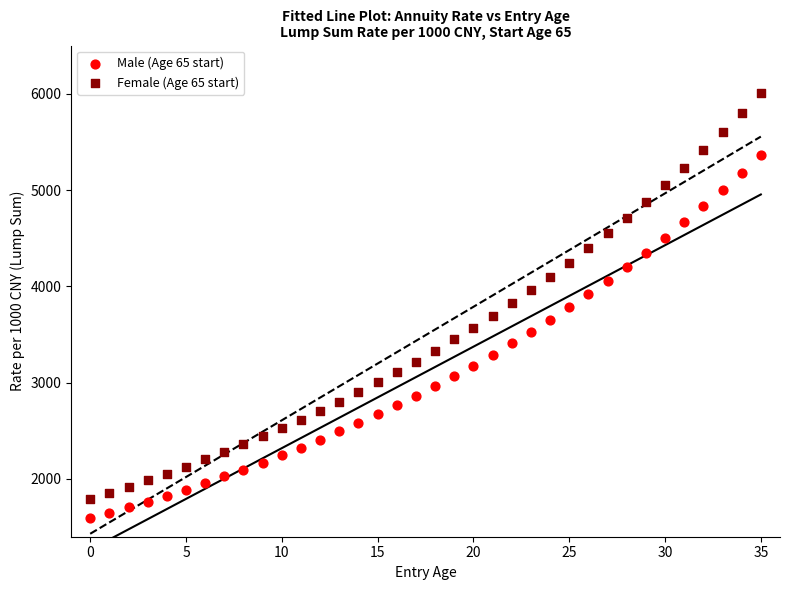

What are all the series names shown in the legend?

Male (Age 65 start), Female (Age 65 start)